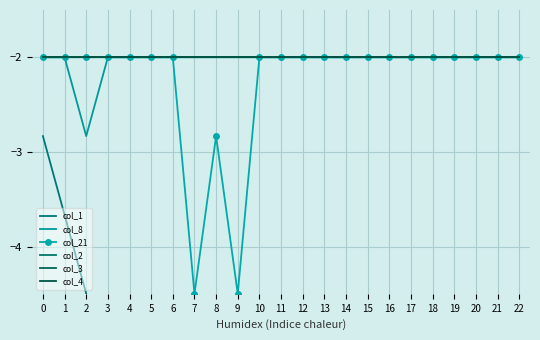

How many distinct data groups are displayed?

6